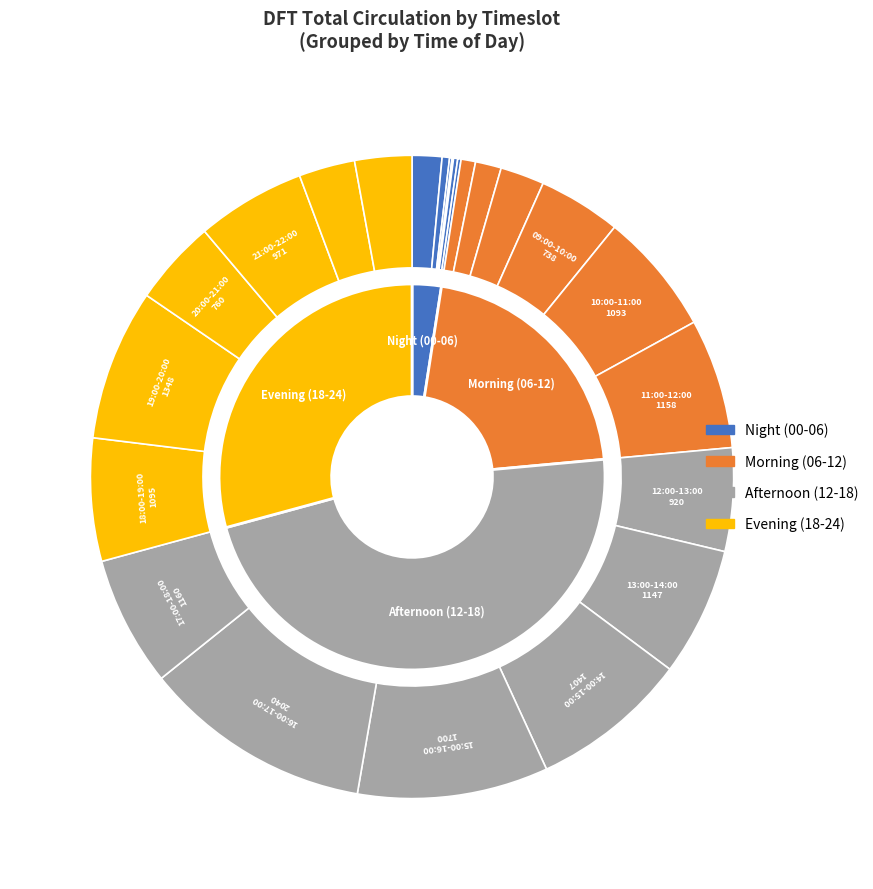

Approximately how many times larger is the value at 20:00-21:00 compared to 01:00-02:00?

11.5